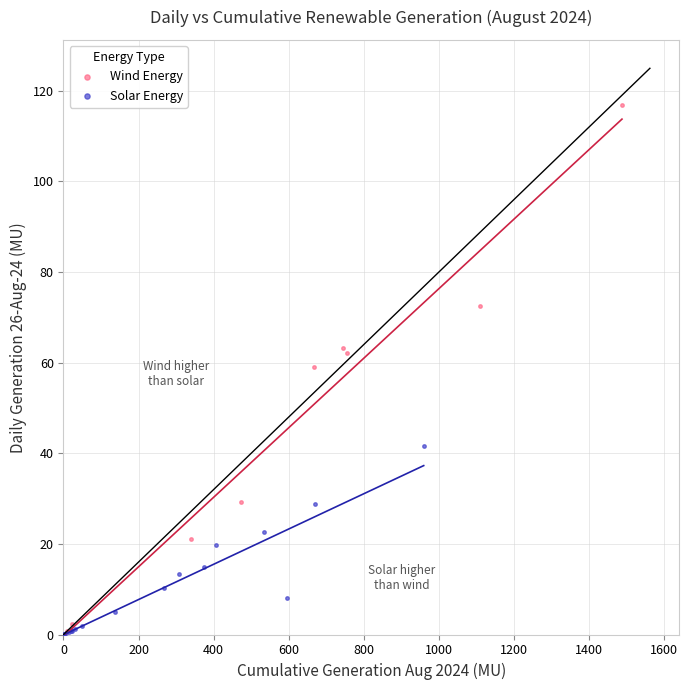

Which series contains the highest Y value?

Wind Energy